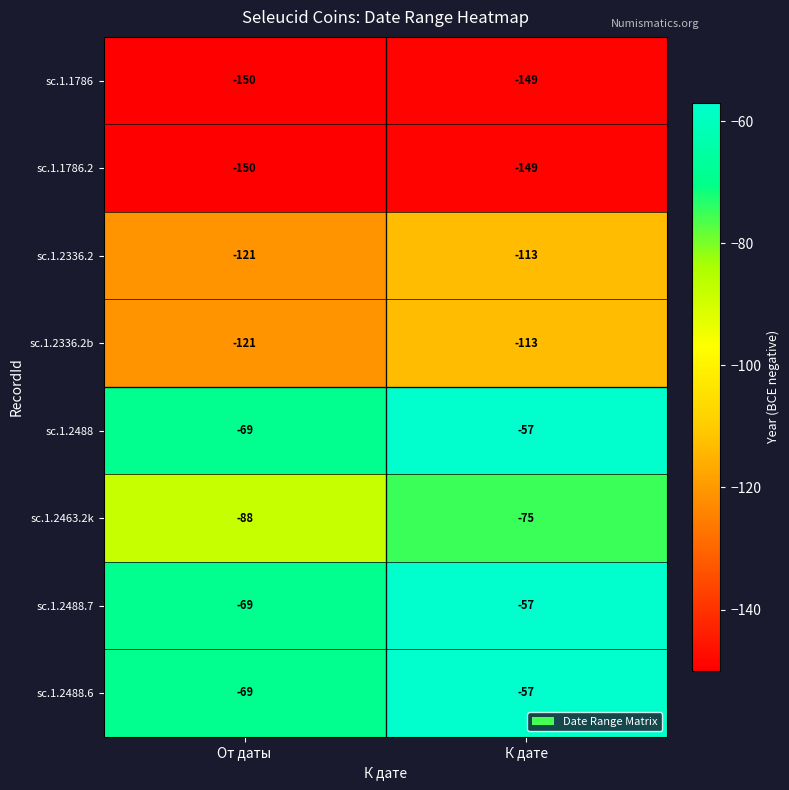

What is the maximum value shown in the chart?

-57